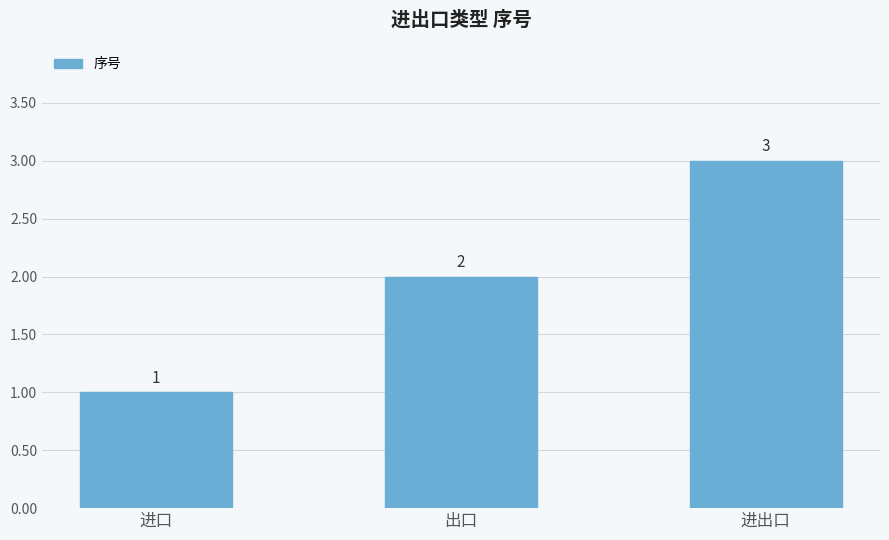

Count the values in the range 1 to 3.

3